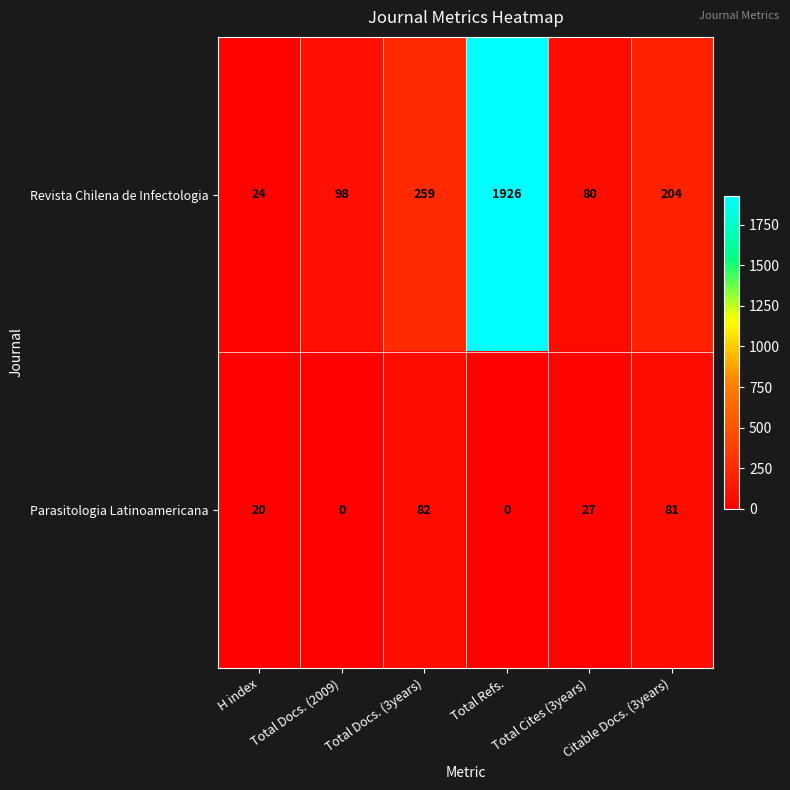

True or false: Revista Chilena de Infectologia has a value of 2811 at Total Refs..

False